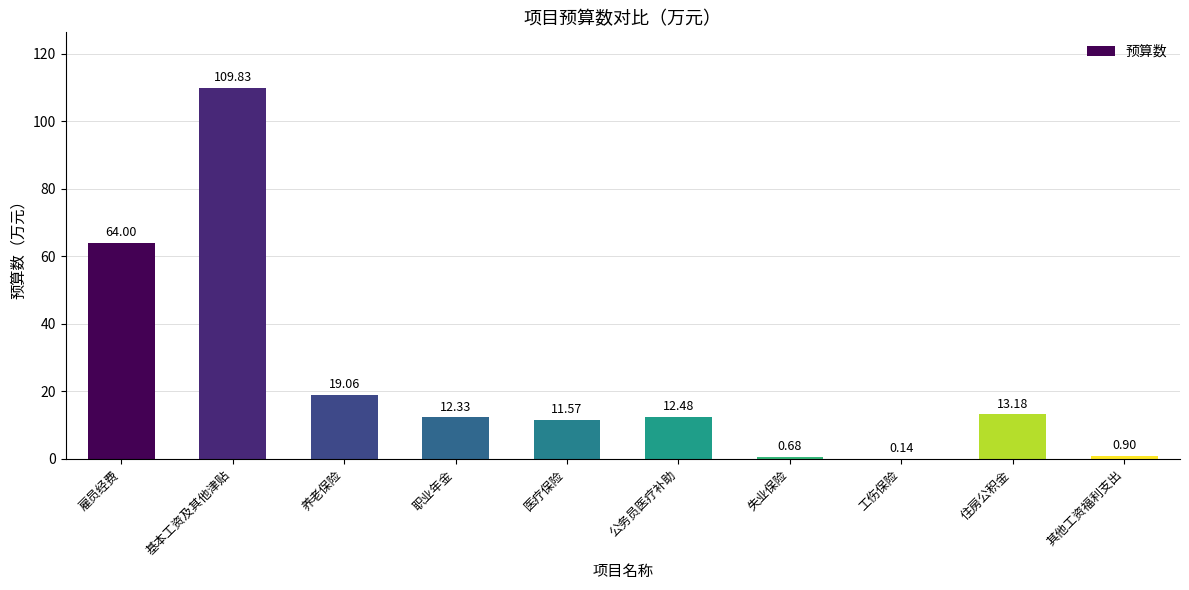

Which category has the highest value across all series?

基本工资及其他津贴